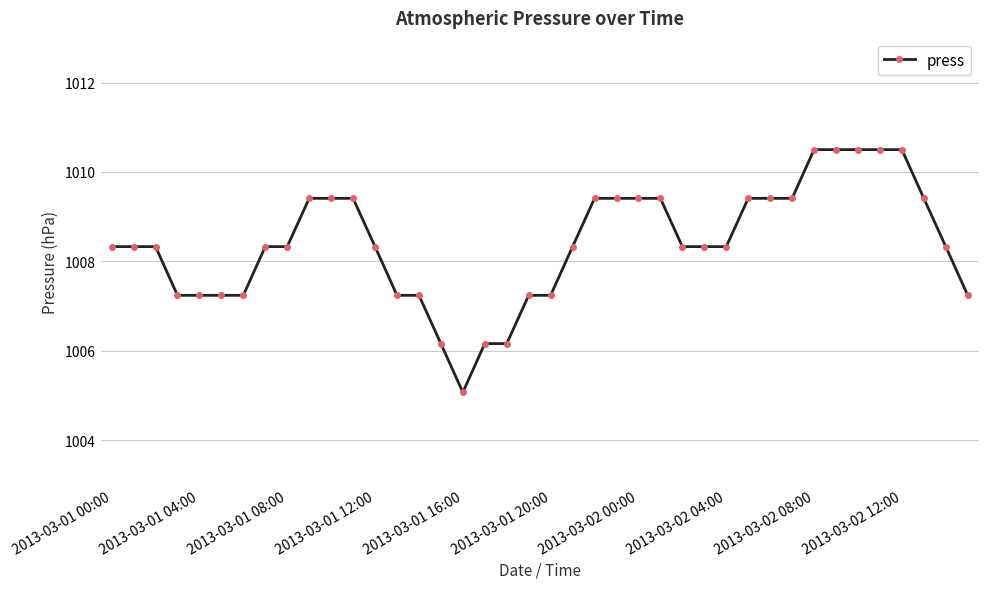

What is the value of the 8th point from the left?

1008.3